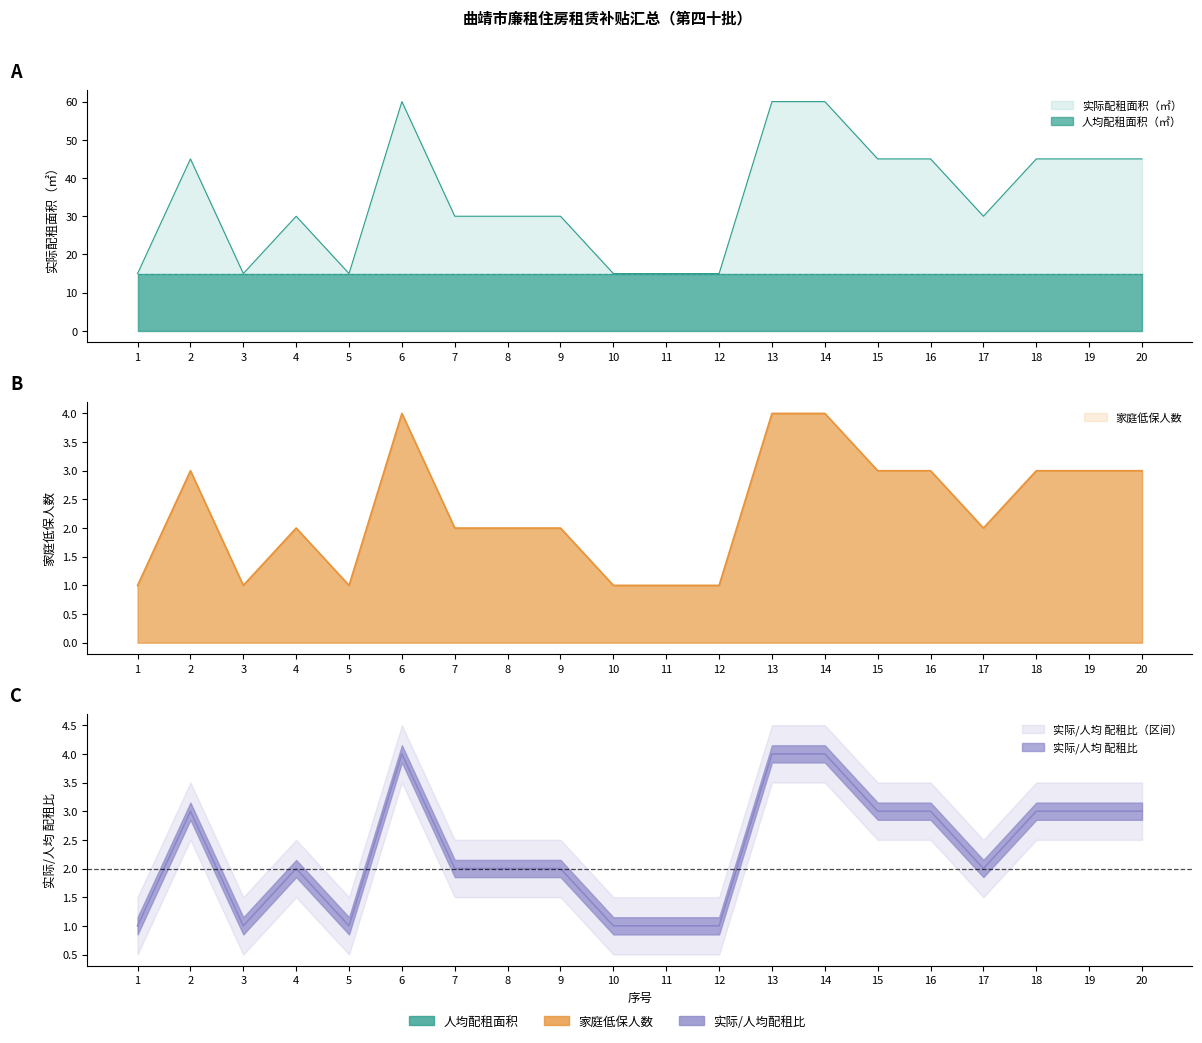

True or false: 家庭低保人数 has a value of 2 at 4.

True